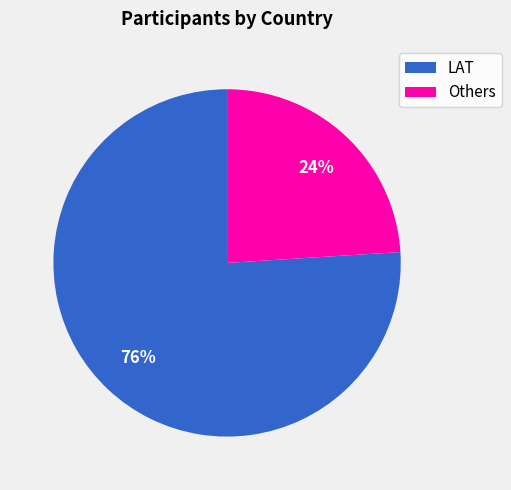

Is there any slice that represents more than half of the pie?

Yes